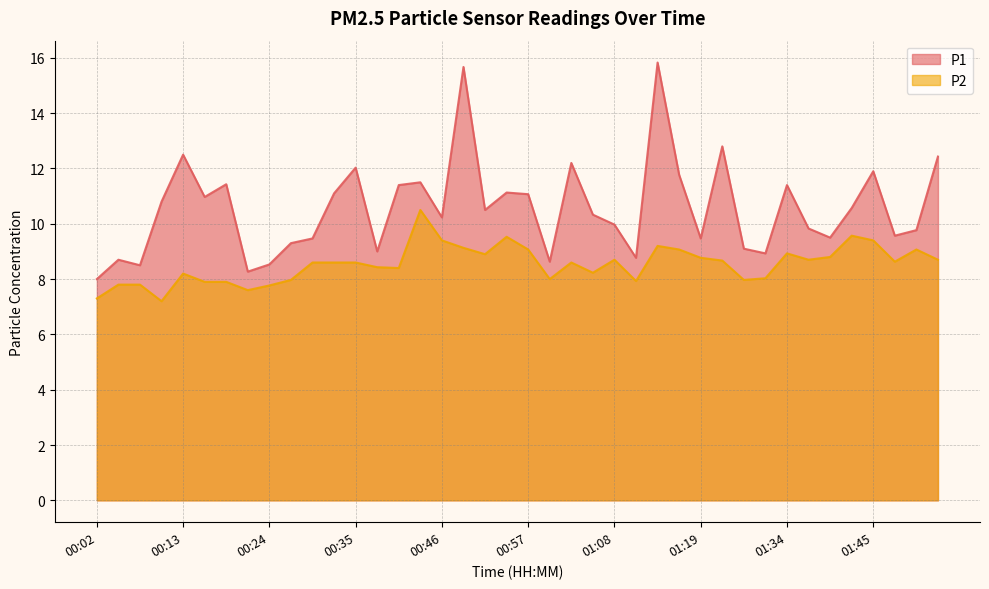

What is the sum of the P1 values at 01:40 and 00:10?

20.3